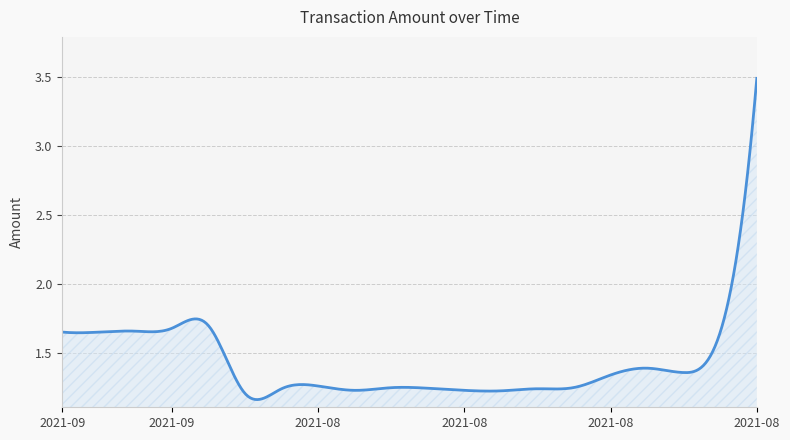

What is the greatest value displayed?

3.5